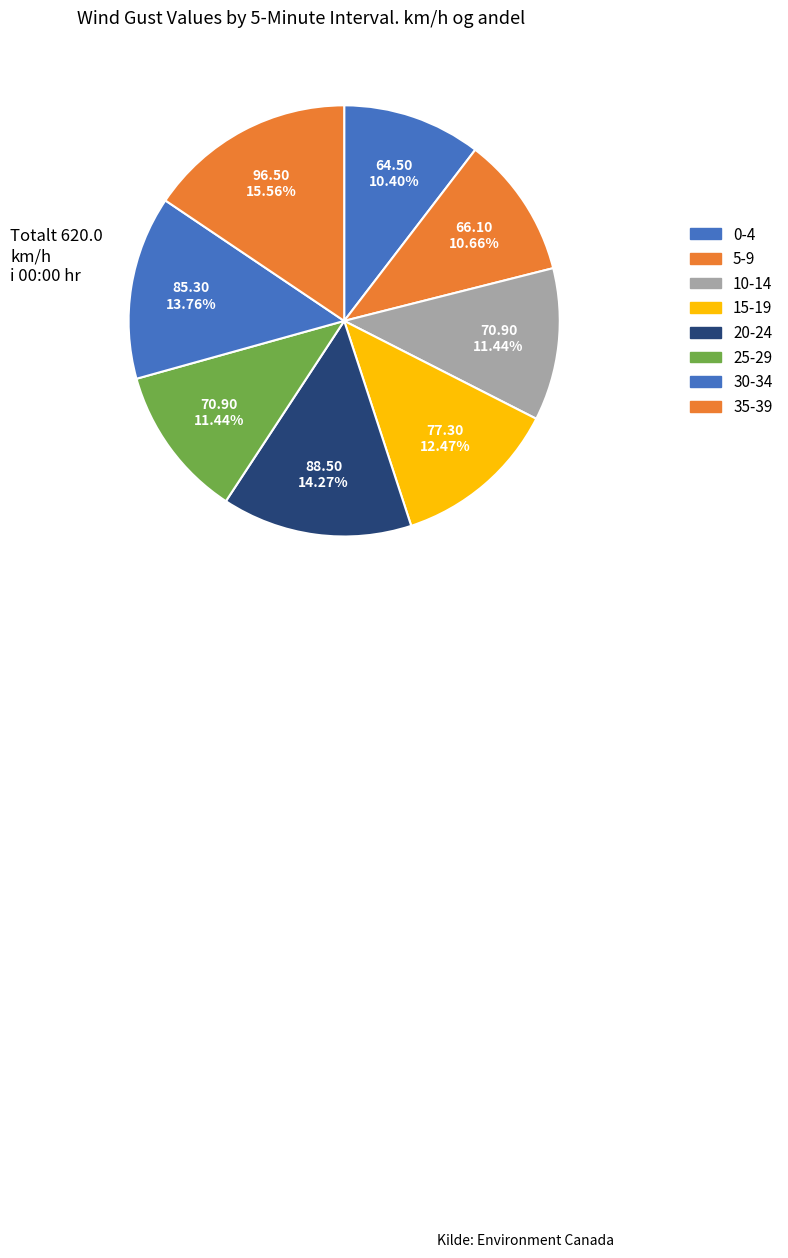

How many slices are in this pie chart?

8